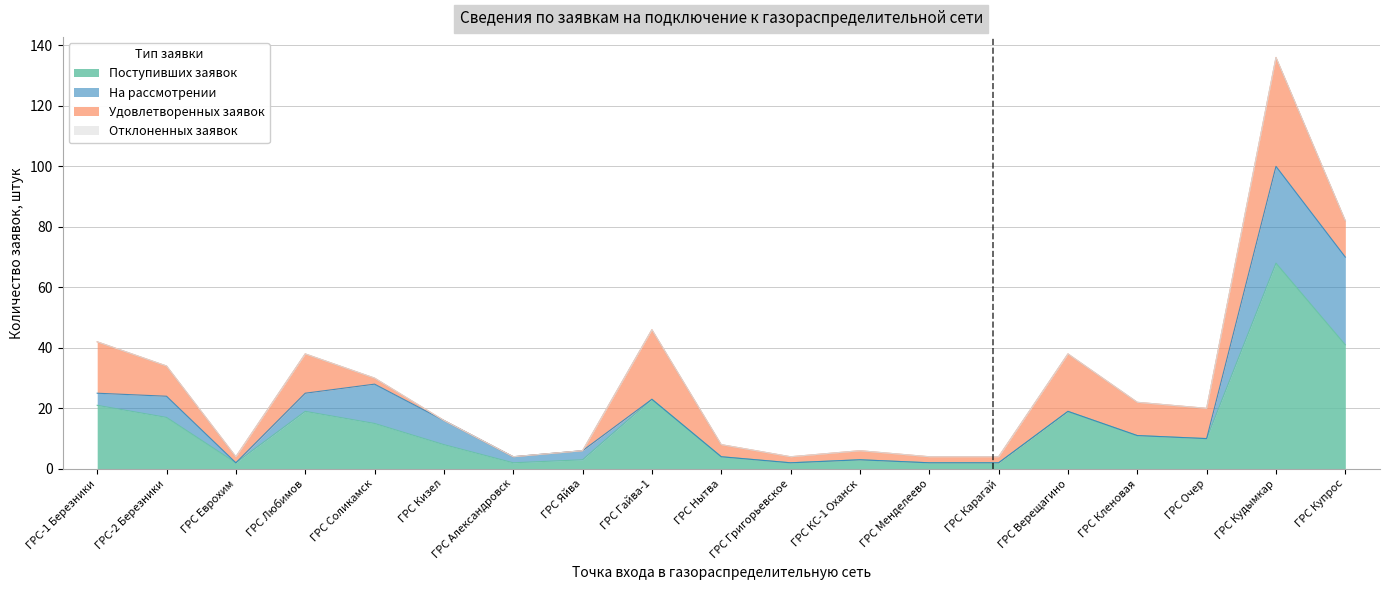

What position from the right is ГРС Кленовая?

4